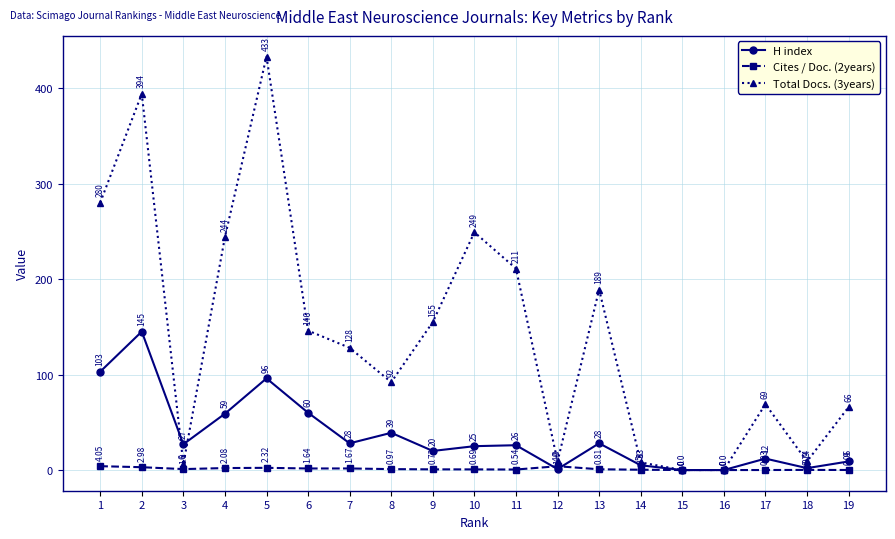

What is the total value across all series at 2?

542.0